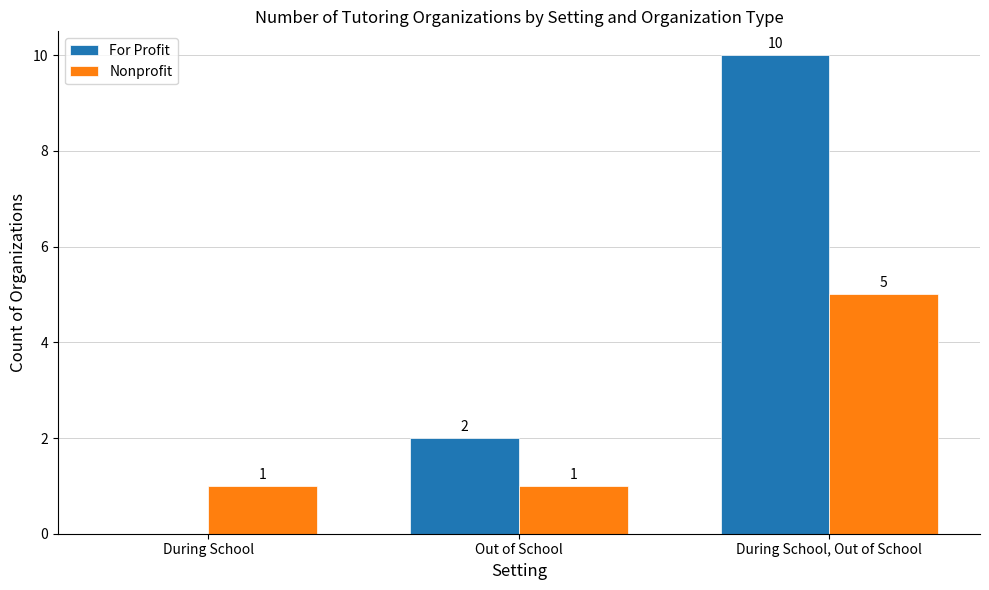

Read the For Profit value at During School, Out of School, to the nearest 5.

10